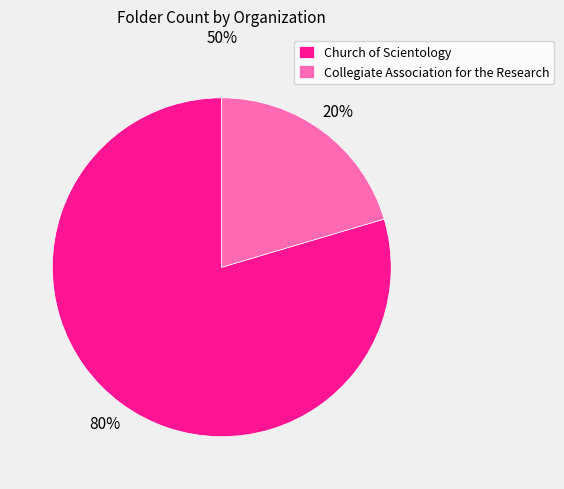

How many segments does this pie chart have?

2